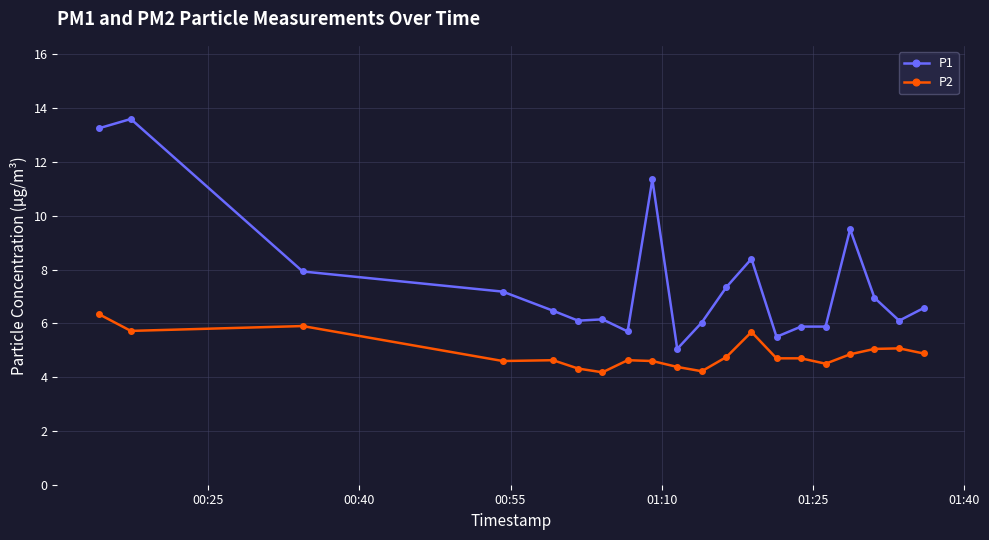

What is the maximum value for P1?

13.6